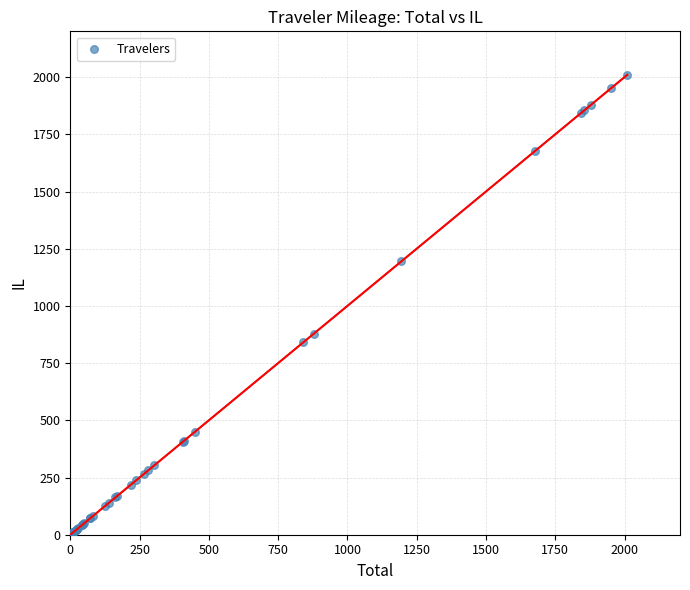

What Y value in the scatter plot is closest to 1006?

879.3